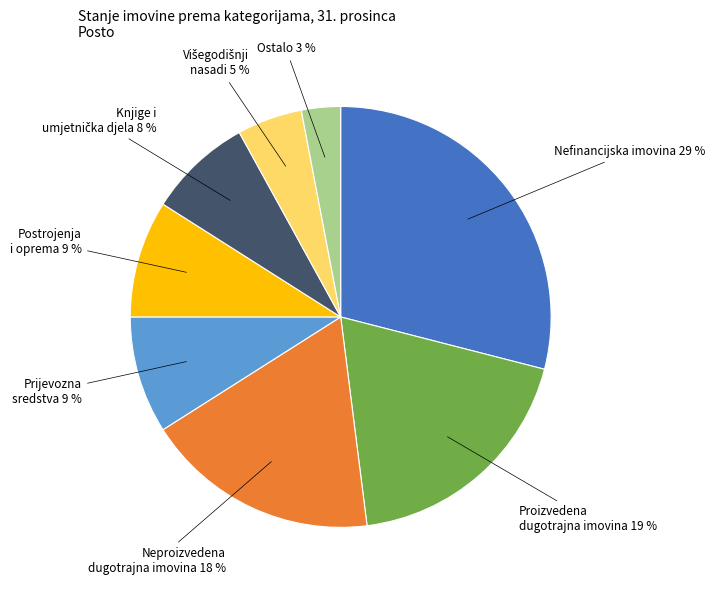

To the nearest percent, what is the average slice percentage?

12%